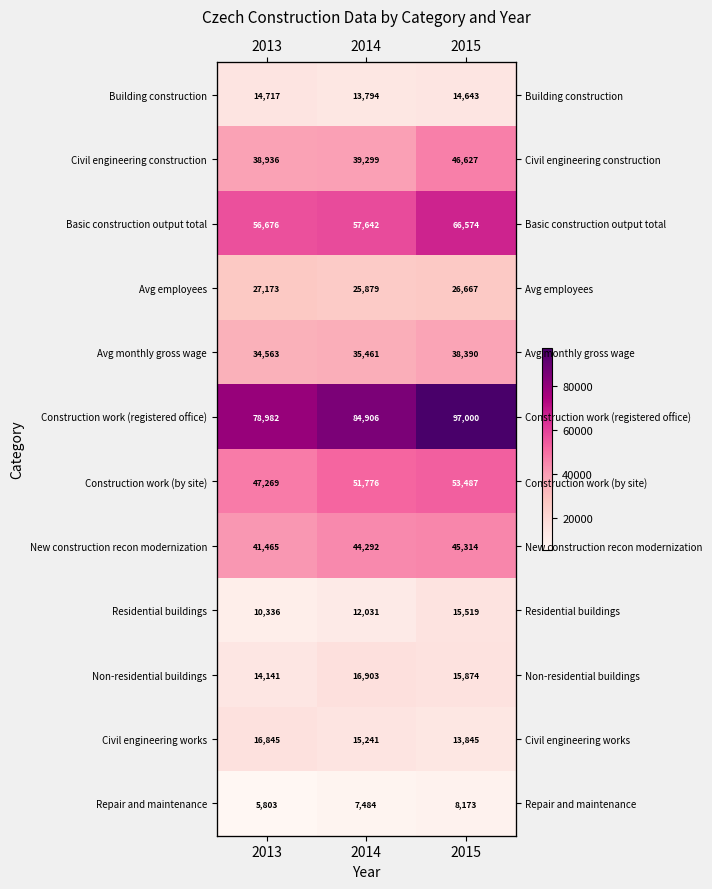

Which category has the lowest value across all series?

2013